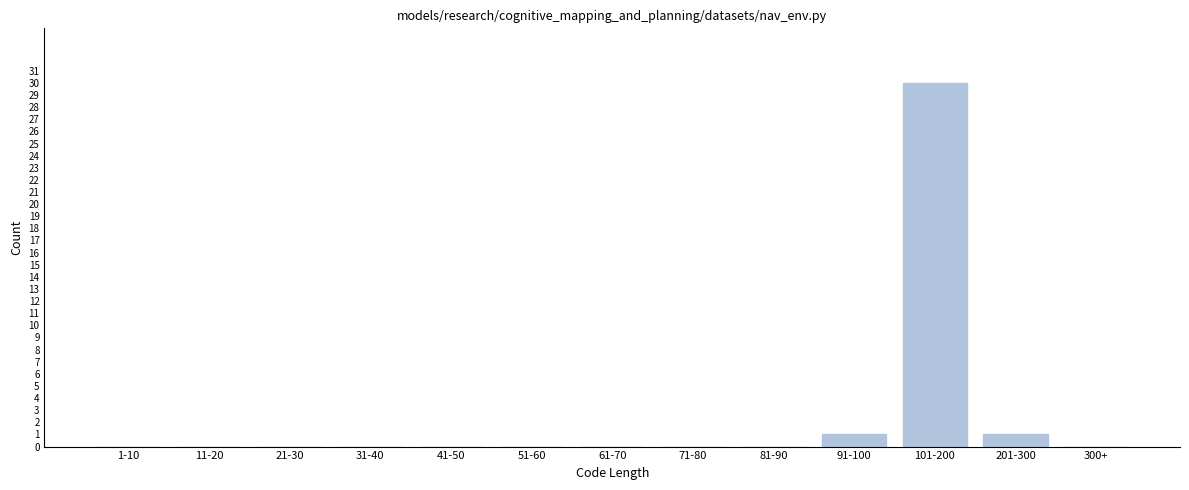

Reading left to right, transcribe all the data shown in this chart.

1-10=0	11-20=0	21-30=0	31-40=0	41-50=0	51-60=0	61-70=0	71-80=0	81-90=0	91-100=1	101-200=30	201-300=1	300+=0